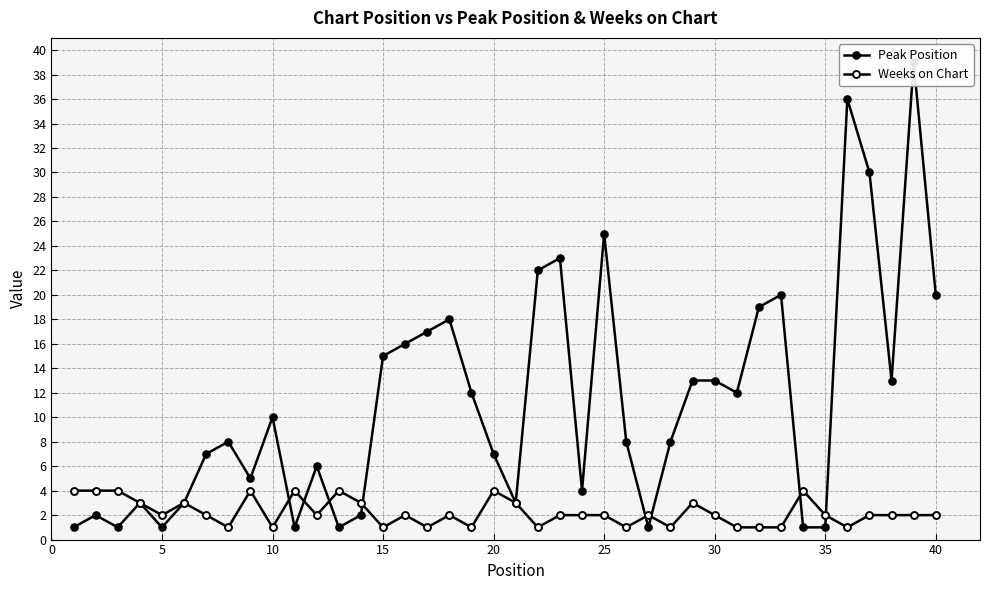

How many interior local valleys does the Peak Position series have?

10